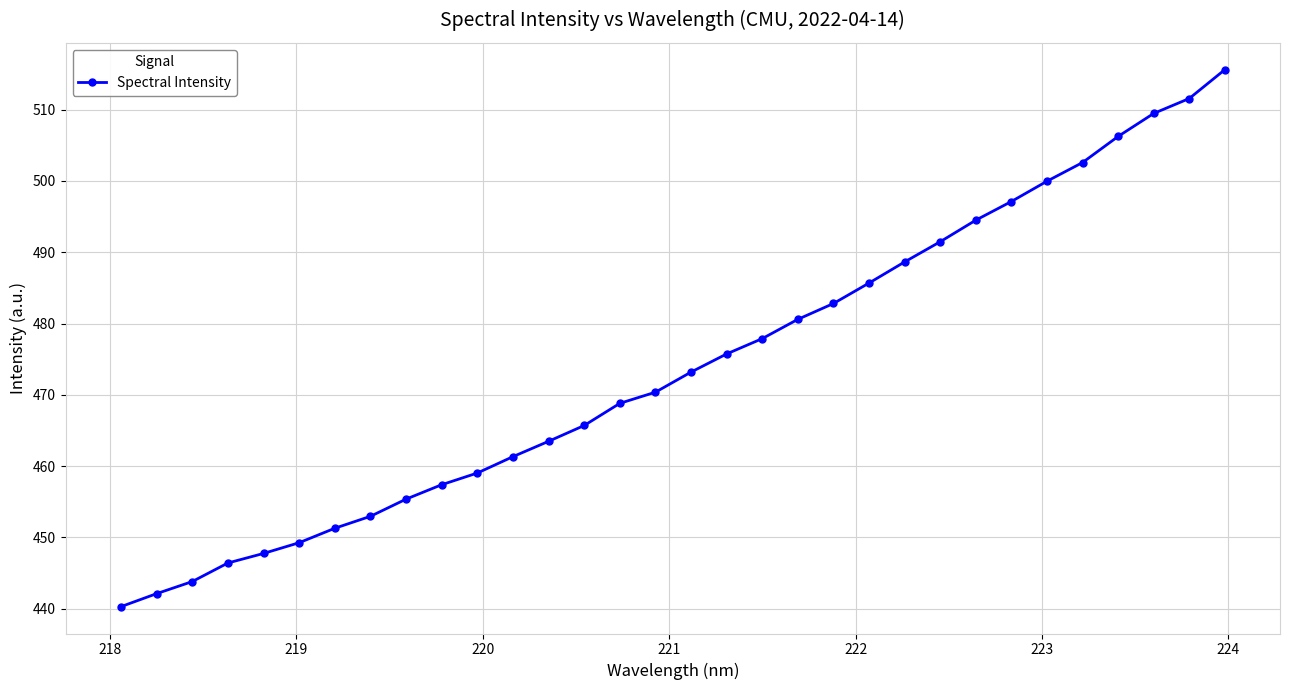

How many lines are shown in the chart?

1